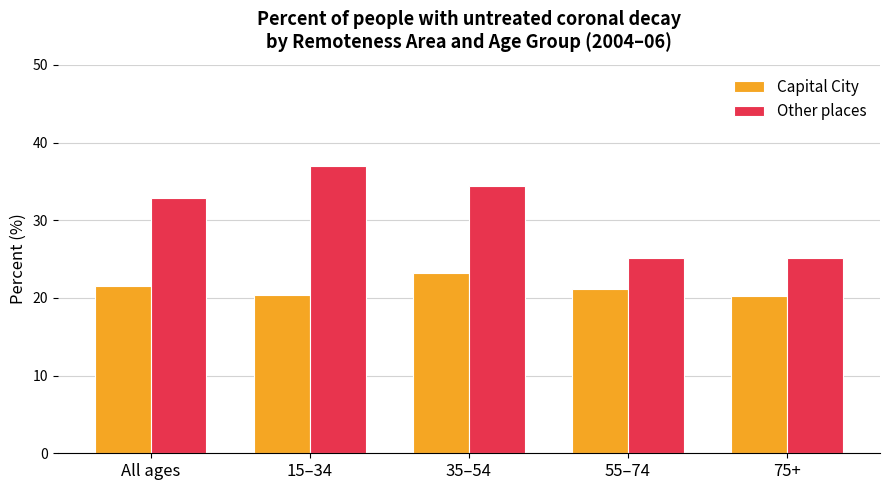

Is the value of Other places at 55–74 greater than the value of Capital City at 15–34?

Yes